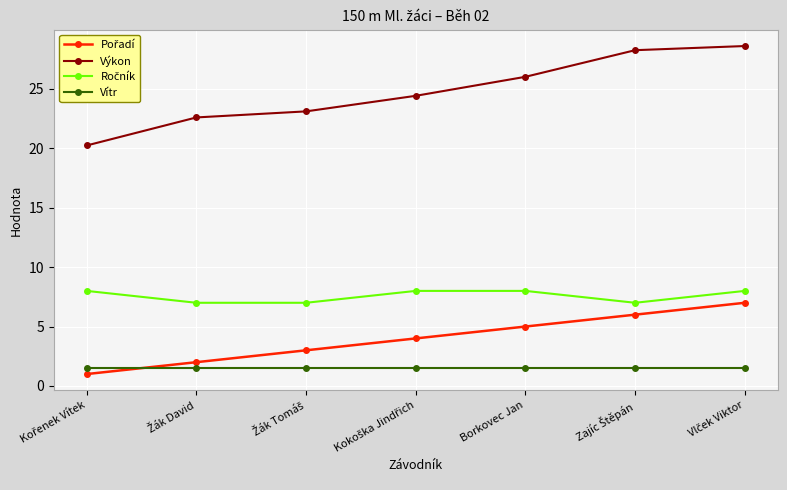

What is the smallest value displayed?

1.0